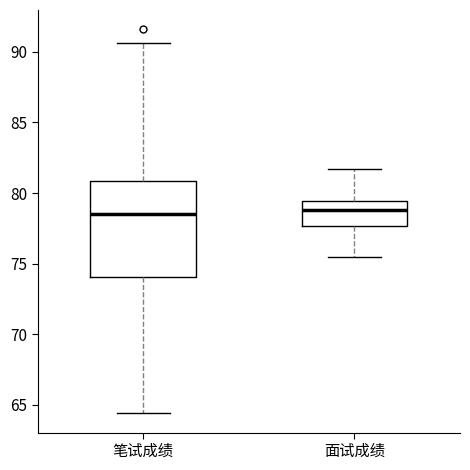

Where does the lower whisker of the box for 笔试成绩 end on the y-axis? The values are not printed on the chart, so give them approximately, as read against the axis.

64.5